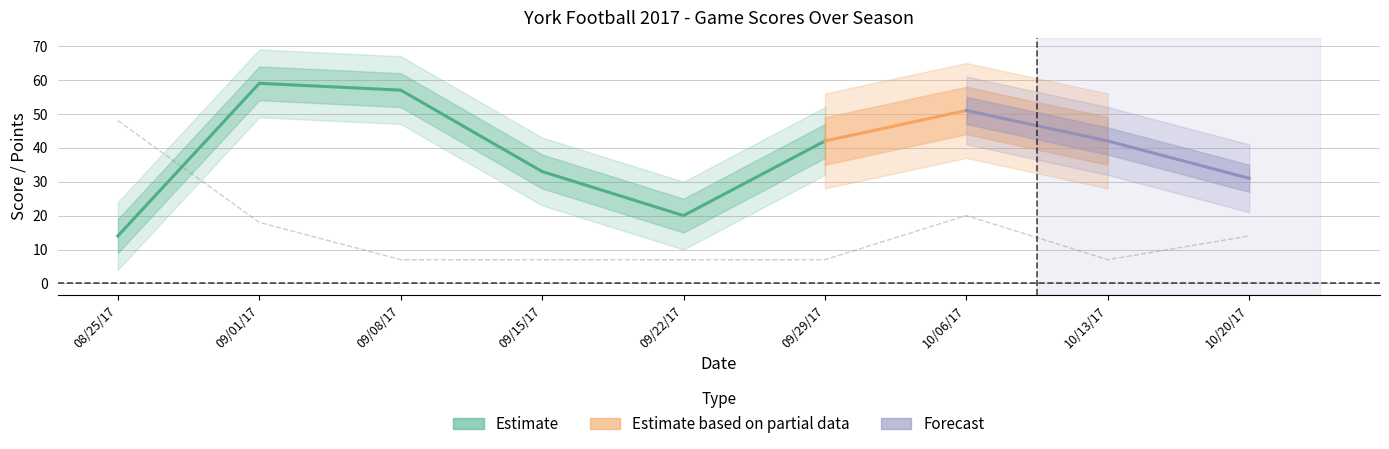

Where do WC Points and Opp Score first cross each other?

08/25/17 and 09/01/17